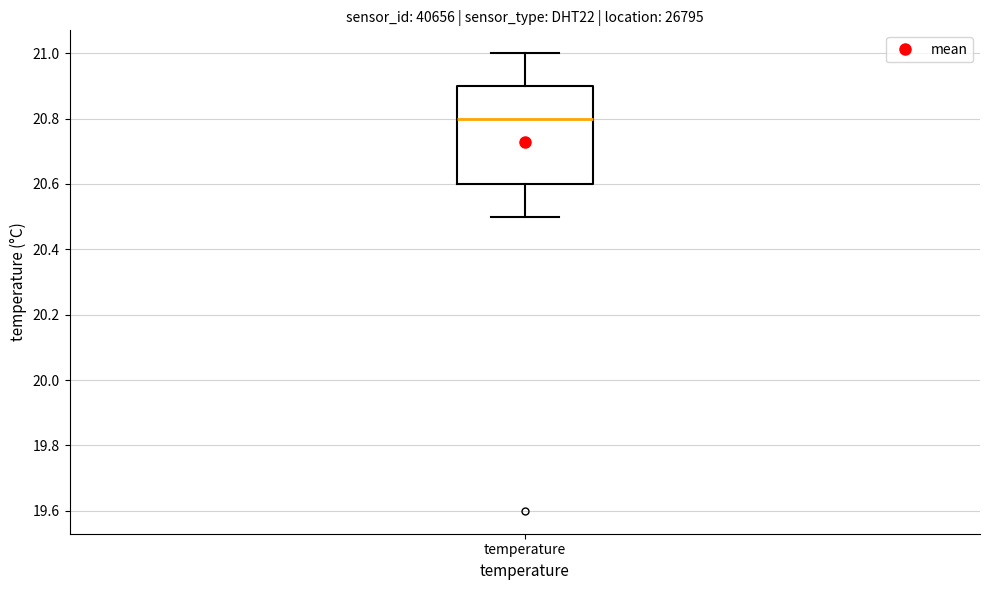

Where is the upper edge of the box for temperature on the y-axis? The values are not printed on the chart, so give them approximately, as read against the axis.

20.9